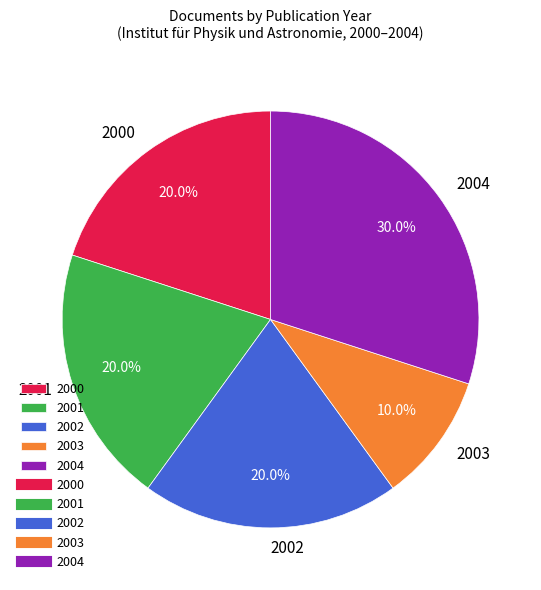

Is 2000 the majority of the pie?

No